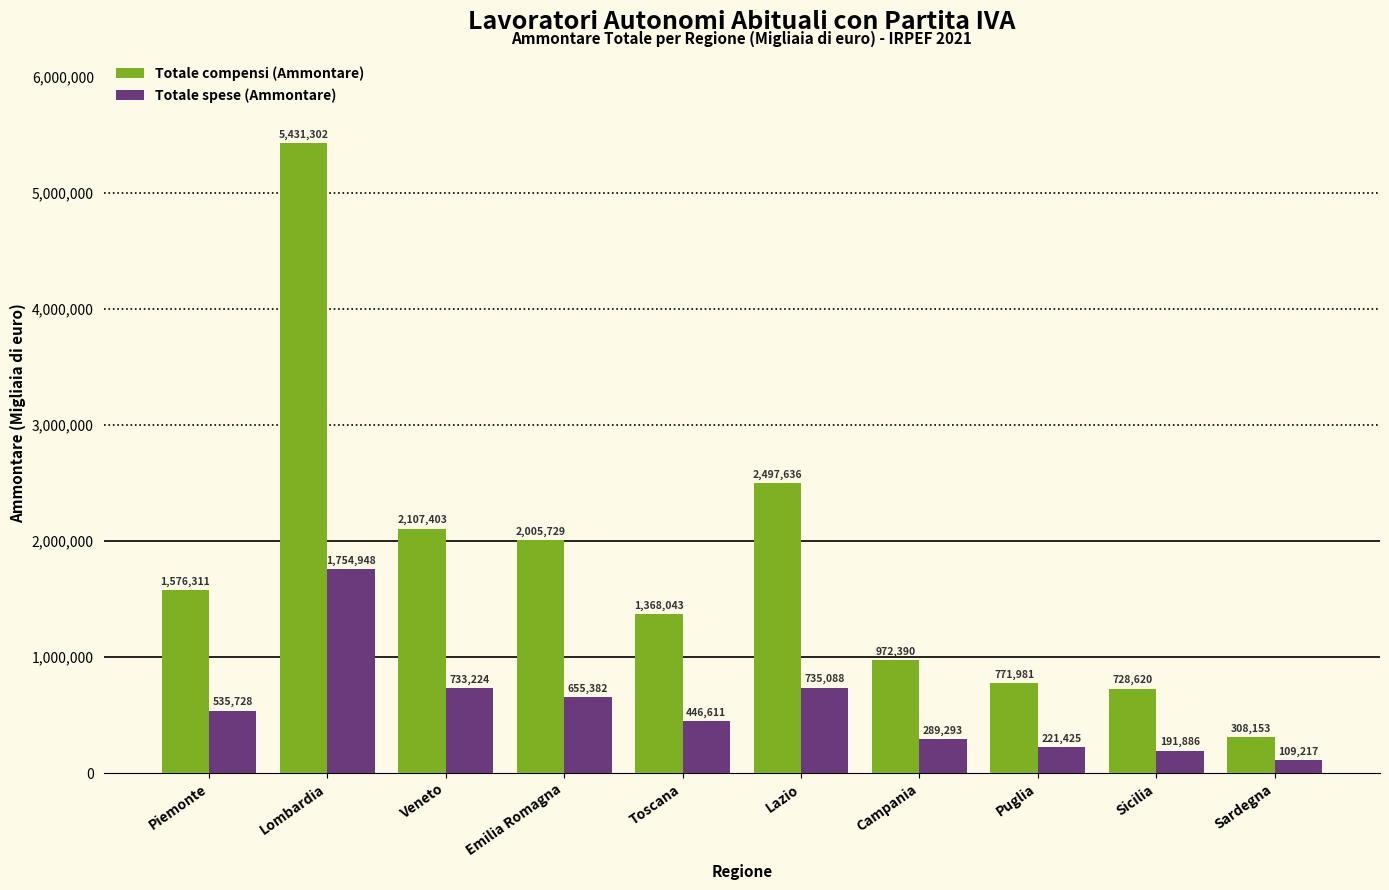

At how many categories does at least one series exceed 1178006?

6